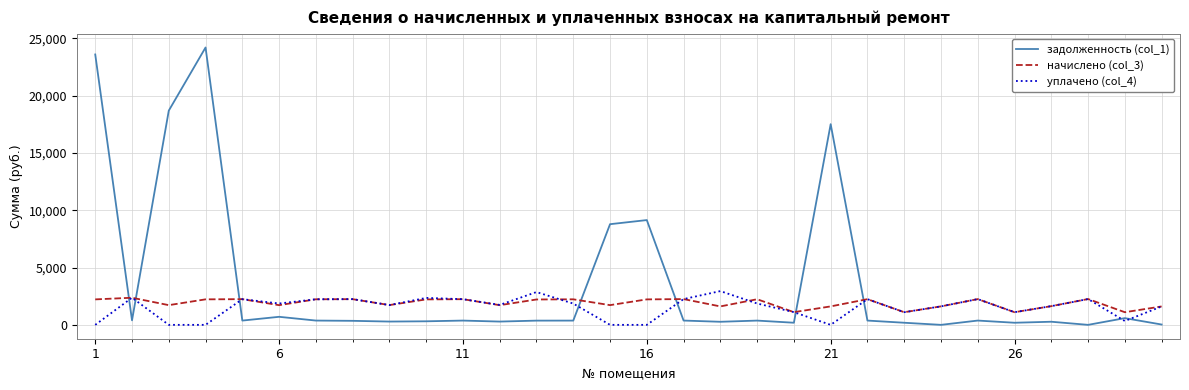

What is the lowest value of the начислено (col_3) series?

1102.8